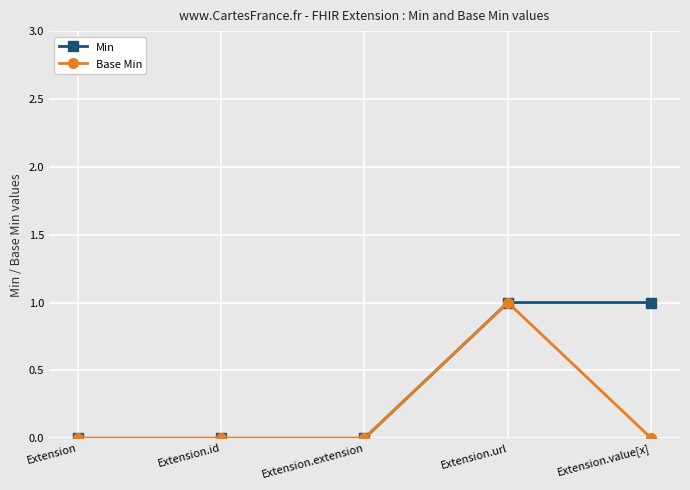

What are all the series names shown in the legend?

Min, Base Min